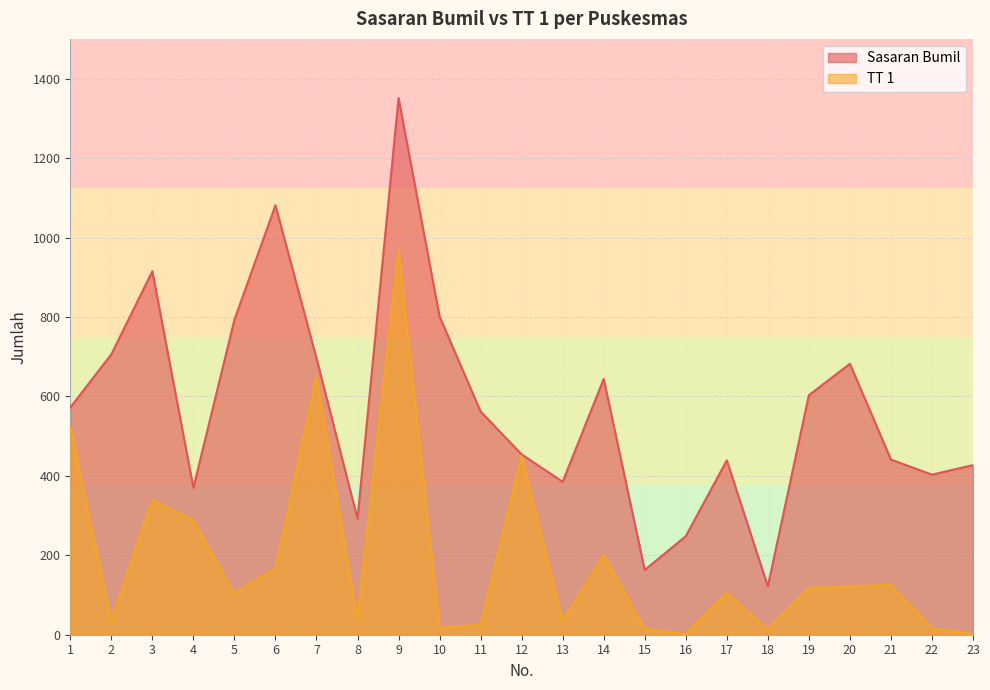

List the labels in order of TT 1 value, smallest first.

16, 23, 18, 15, 10, 22, 11, 2, 13, 8, 5, 17, 19, 20, 21, 6, 14, 4, 3, 12, 1, 7, 9